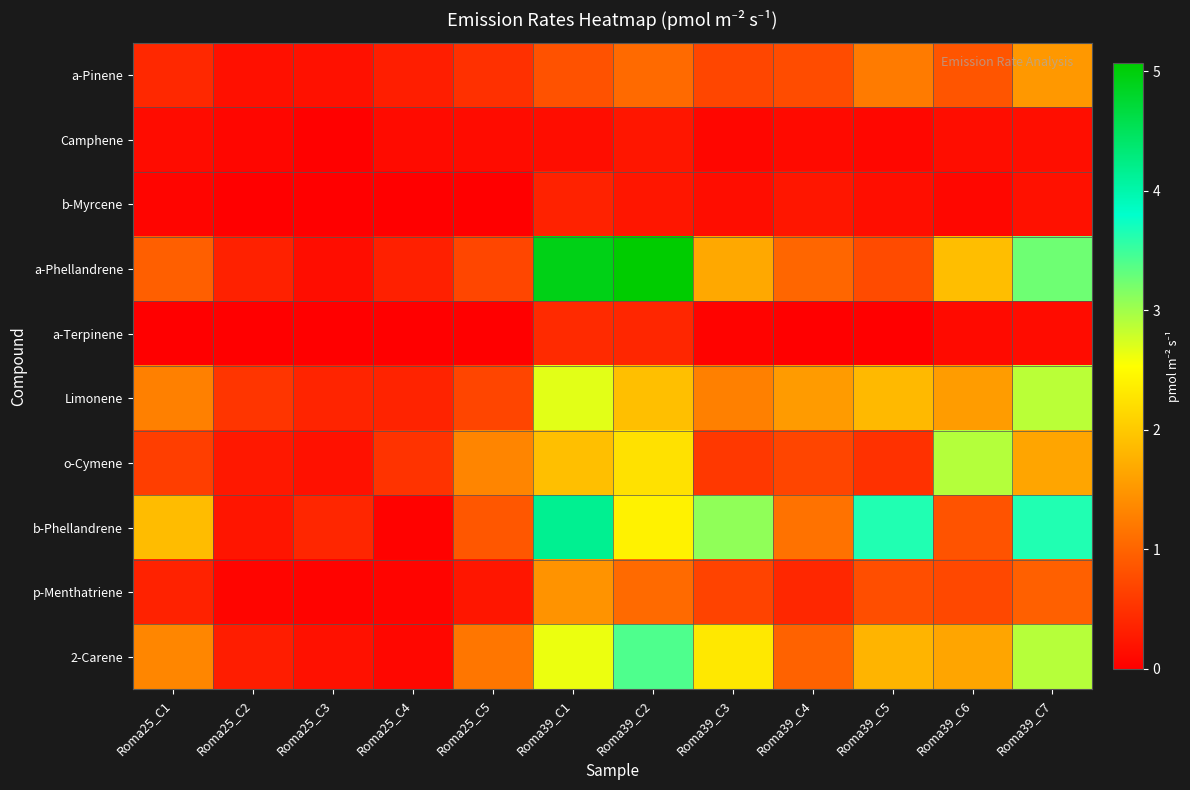

What is the greatest value displayed?

5.1